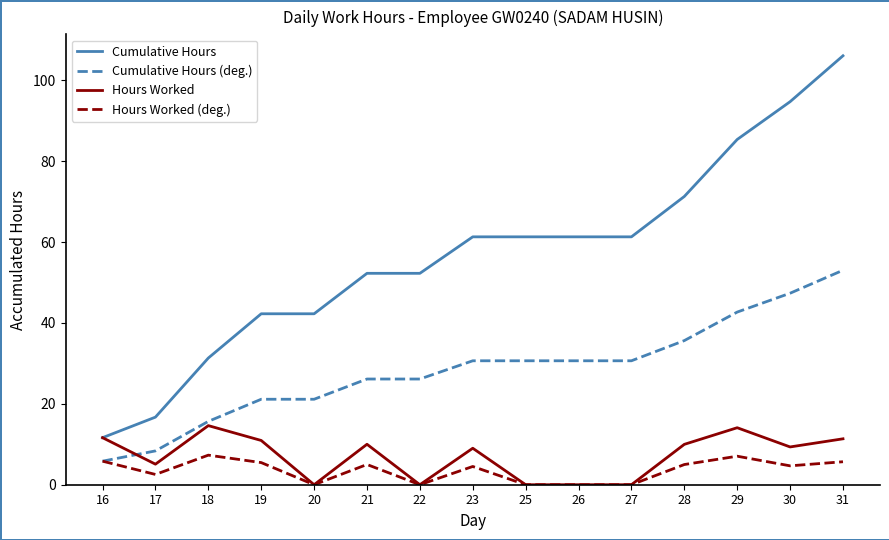

What is the difference between the highest and lowest values at 30?

90.0